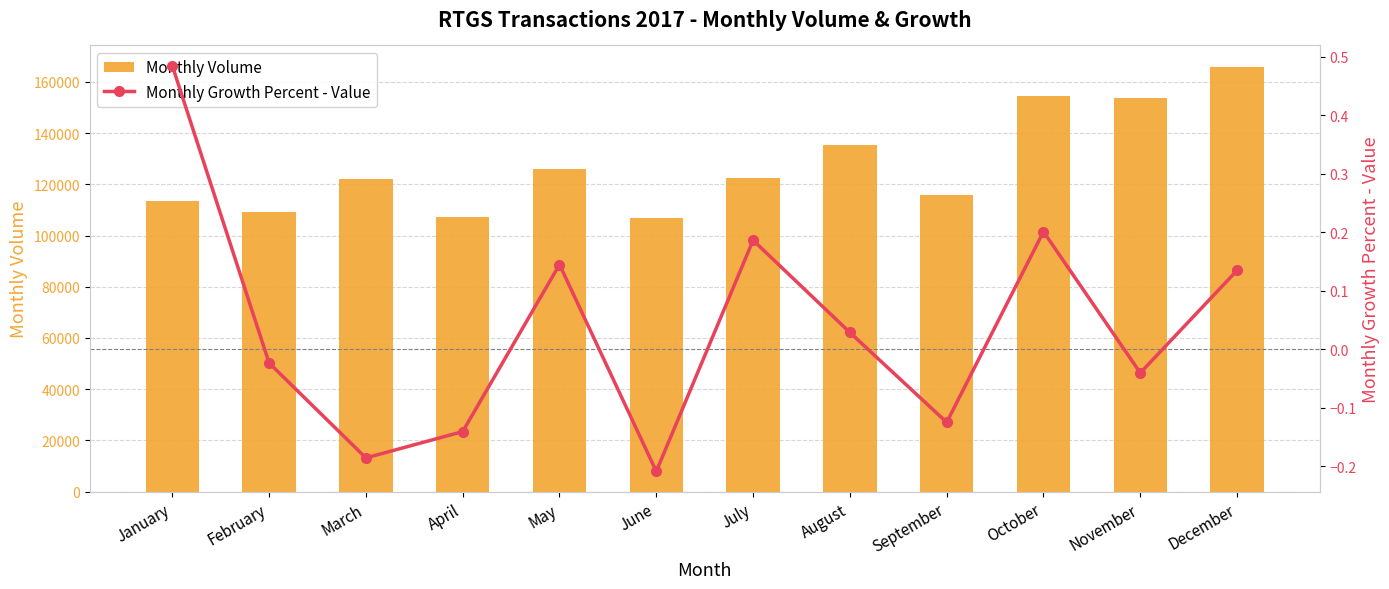

What are all the series names shown in the legend?

Monthly Volume, Monthly Growth Percent - Value